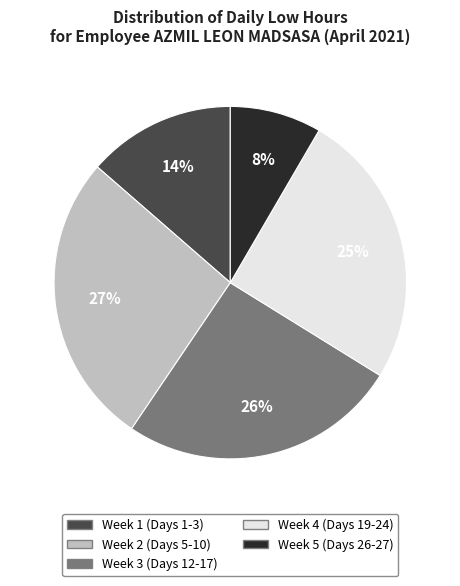

Is there a majority slice in this chart?

No